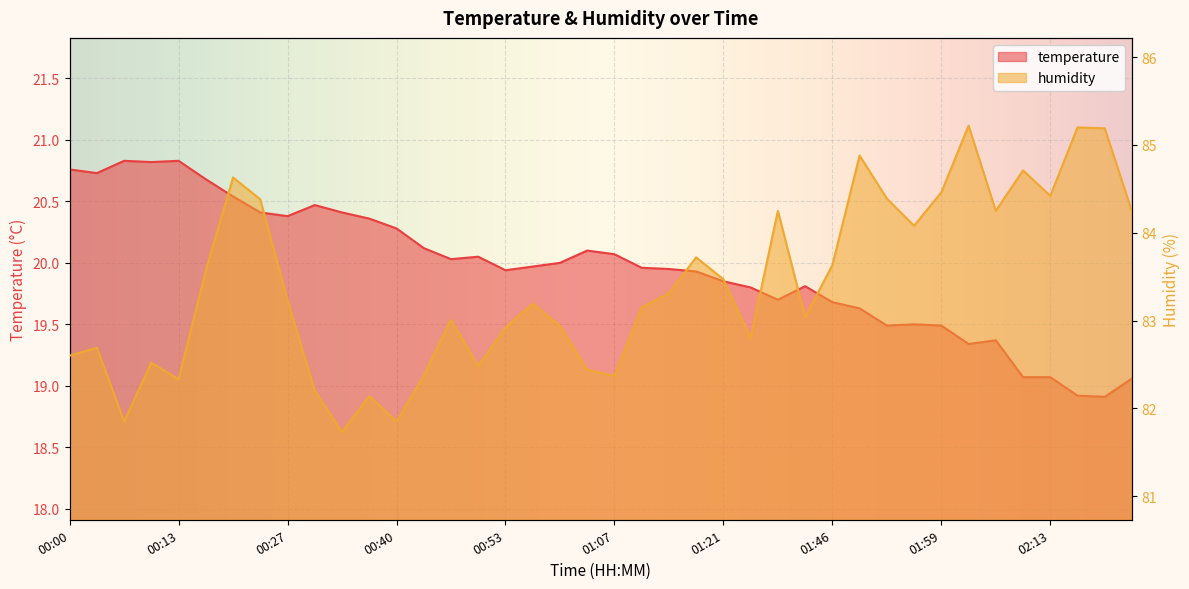

True or false: humidity and temperature intersect in this chart.

False